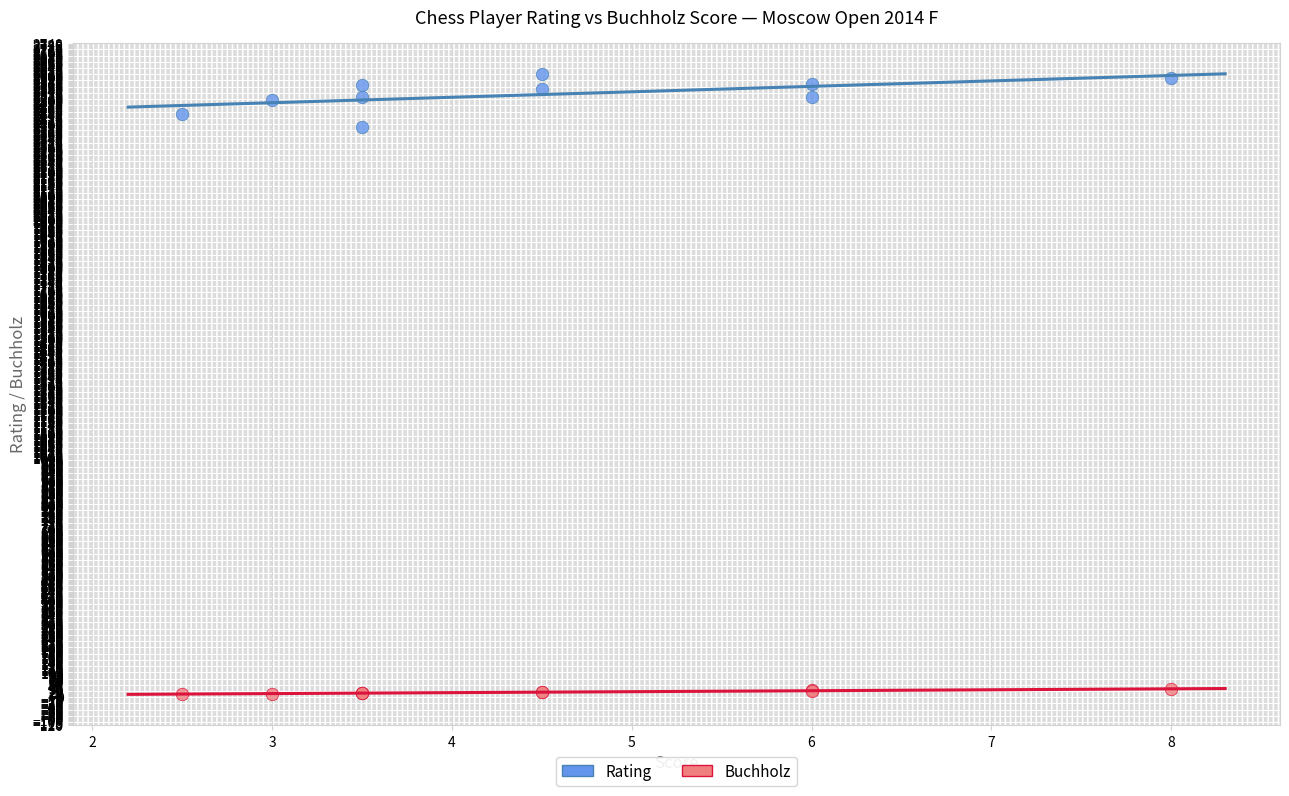

Across all series, what Y value is closest to 1310?

2390.0